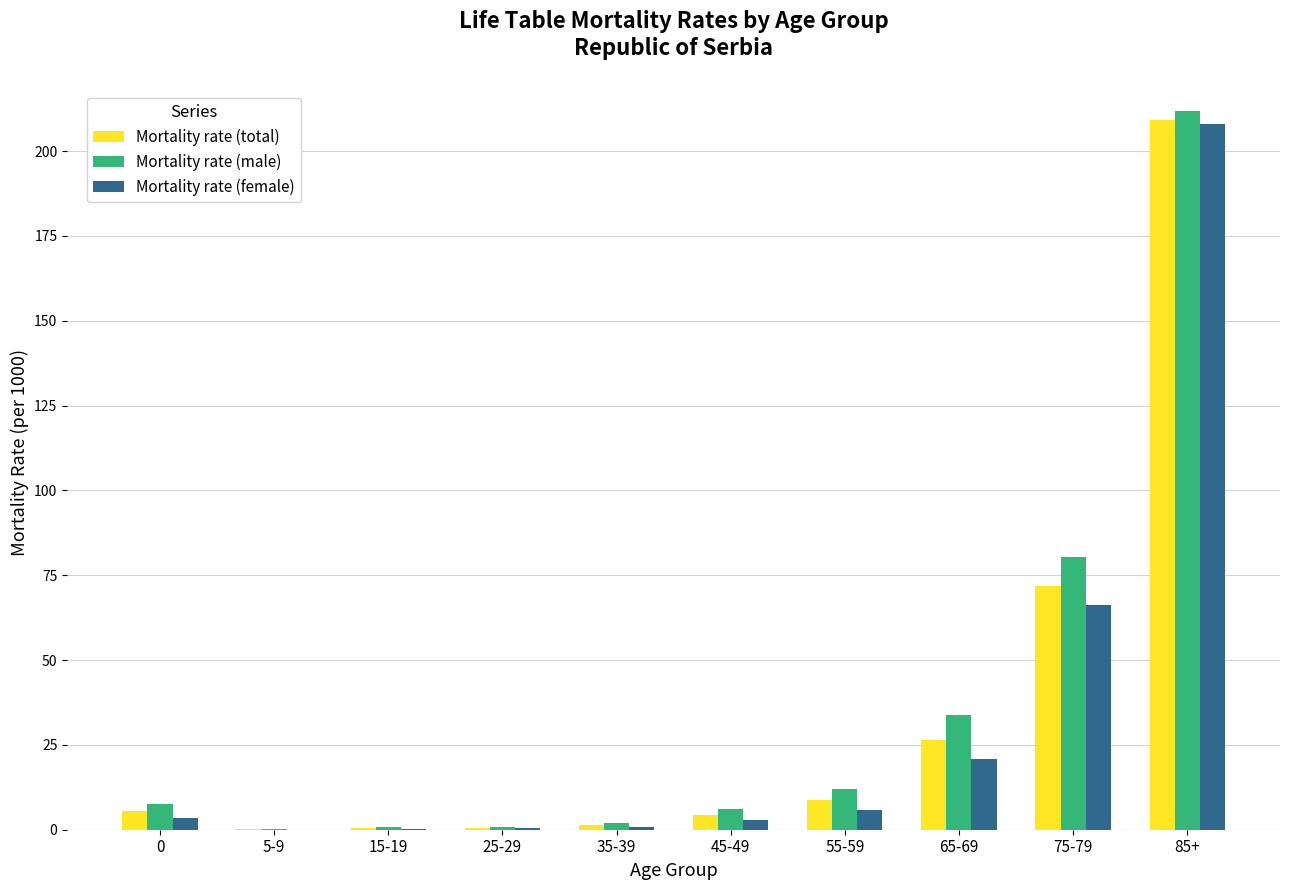

Is it true that Mortality rate (total) equals 0.1 at 5-9?

True